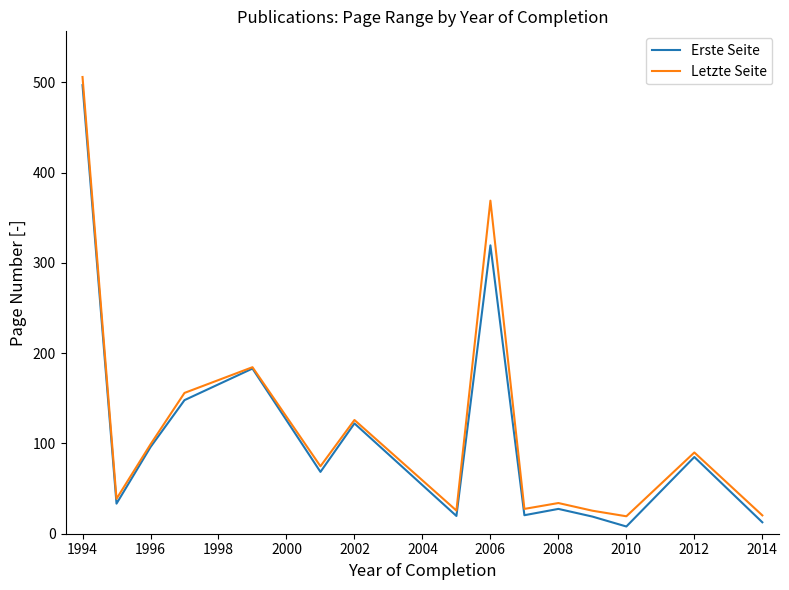

What is the maximum value for Erste Seite?

497.0